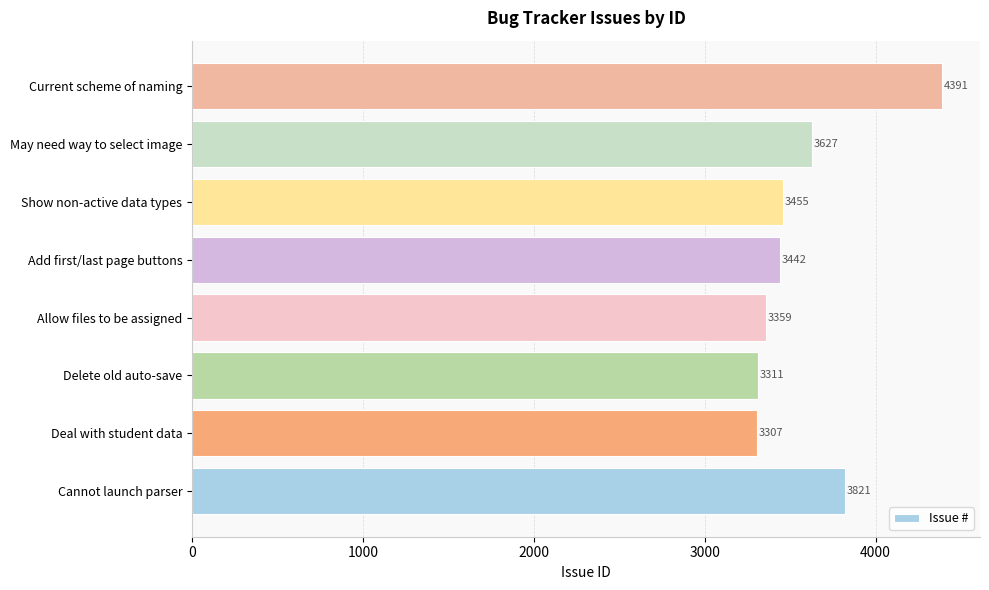

At which label is the value closest to 3849?

Cannot launch parser